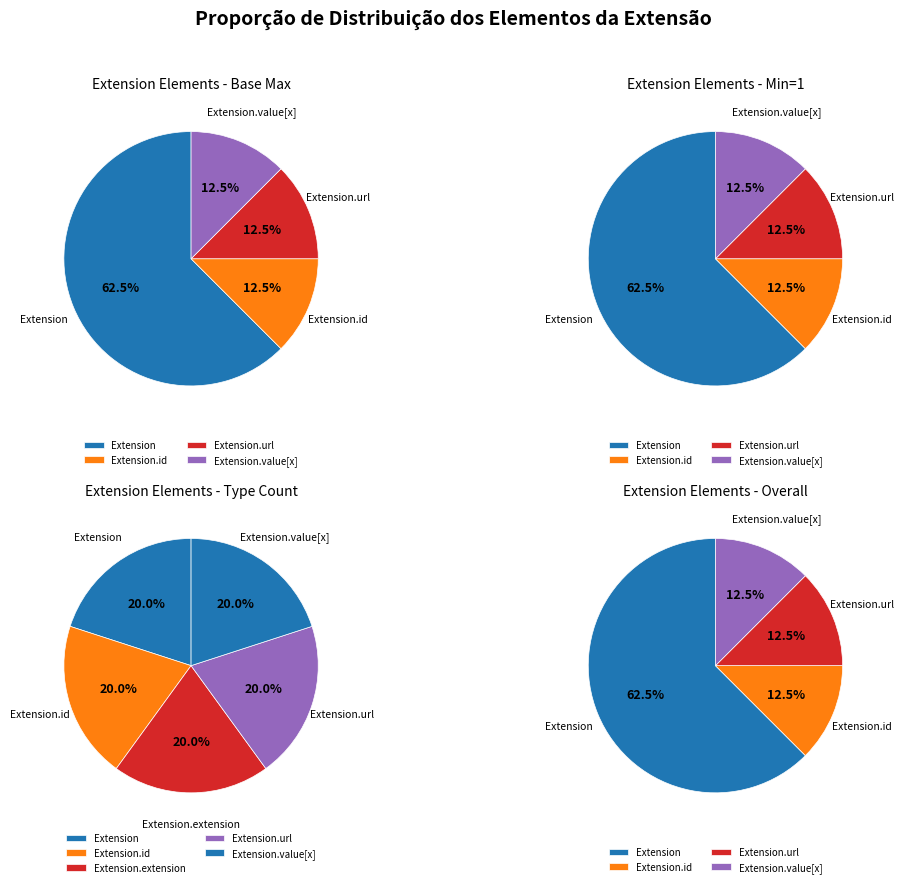

How many slices are in this pie chart?

5